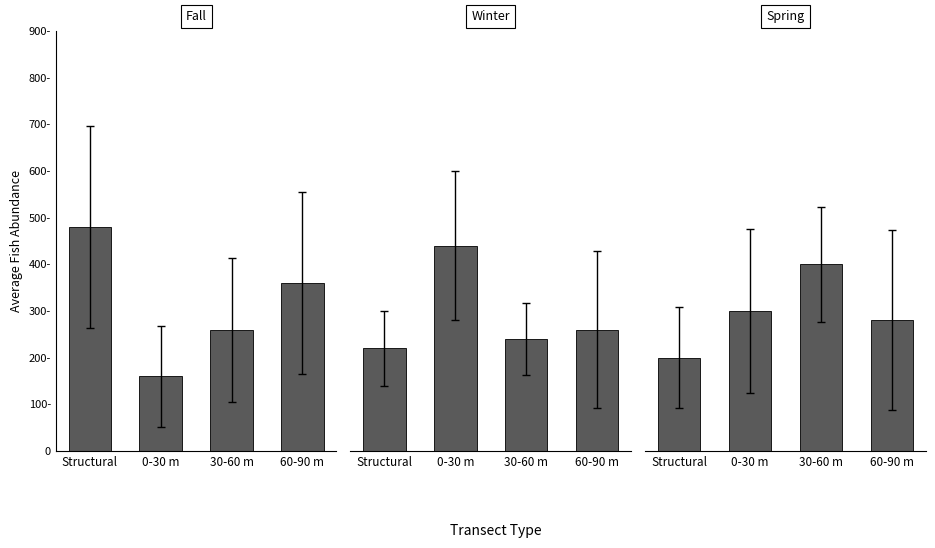

What is the spread (max minus min) of values at Structural?

280